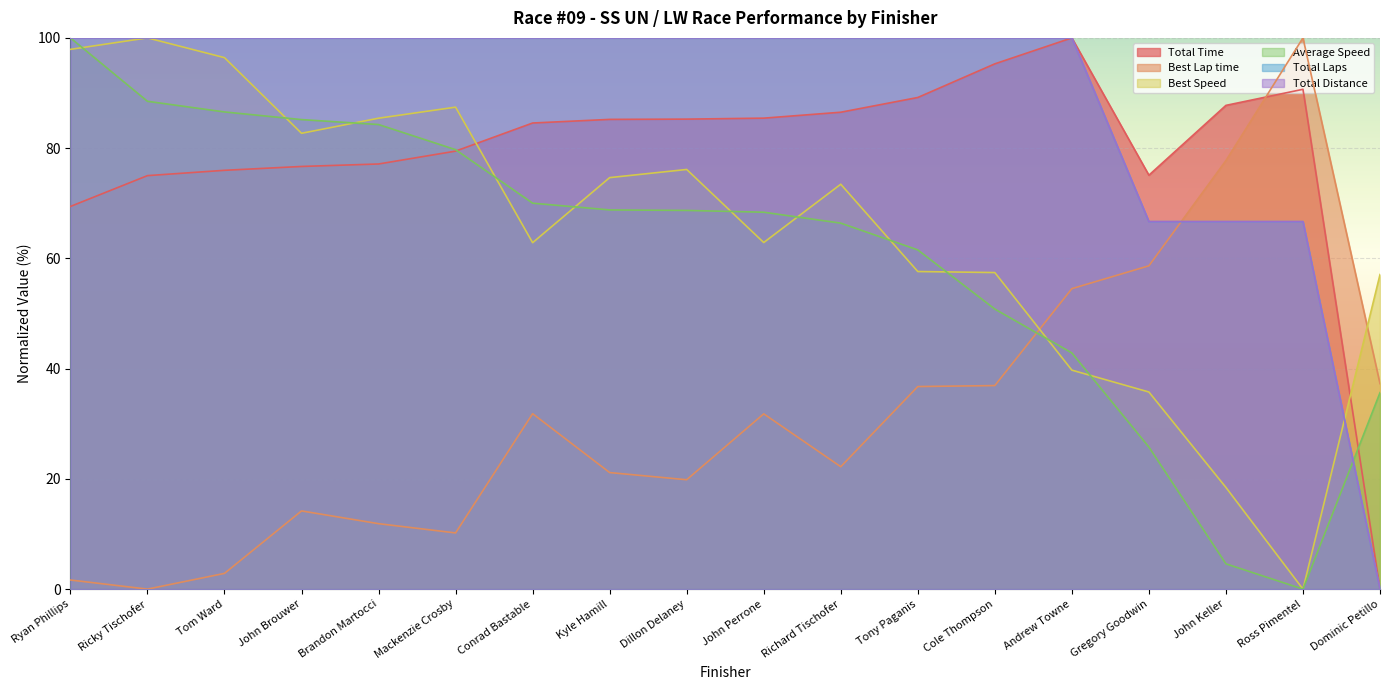

At which label is Best Lap time closest to 50?

Andrew Towne